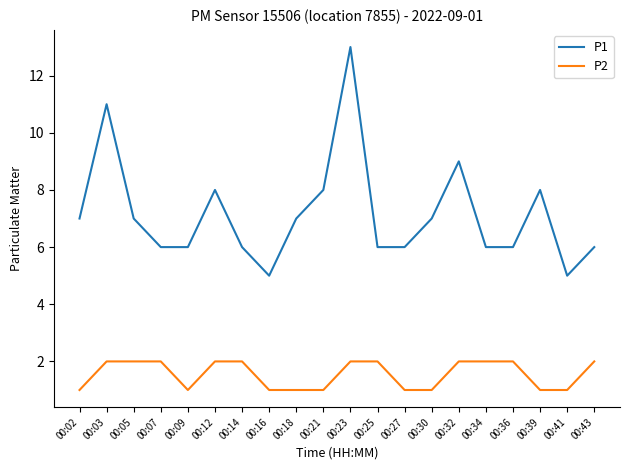

Is it true that P2 equals 1 at 00:27?

True